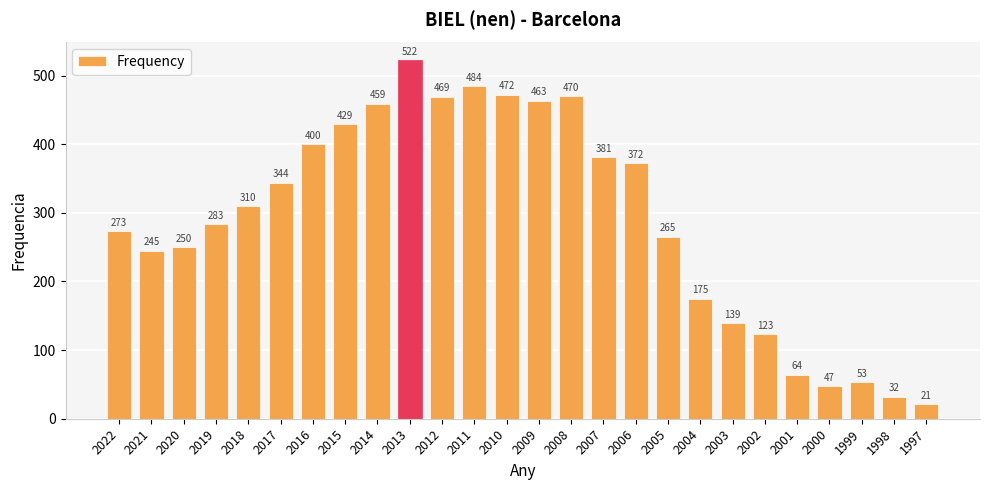

Rank the categories by value from lowest to highest.

1997, 1998, 2000, 1999, 2001, 2002, 2003, 2004, 2021, 2020, 2005, 2022, 2019, 2018, 2017, 2006, 2007, 2016, 2015, 2014, 2009, 2012, 2008, 2010, 2011, 2013